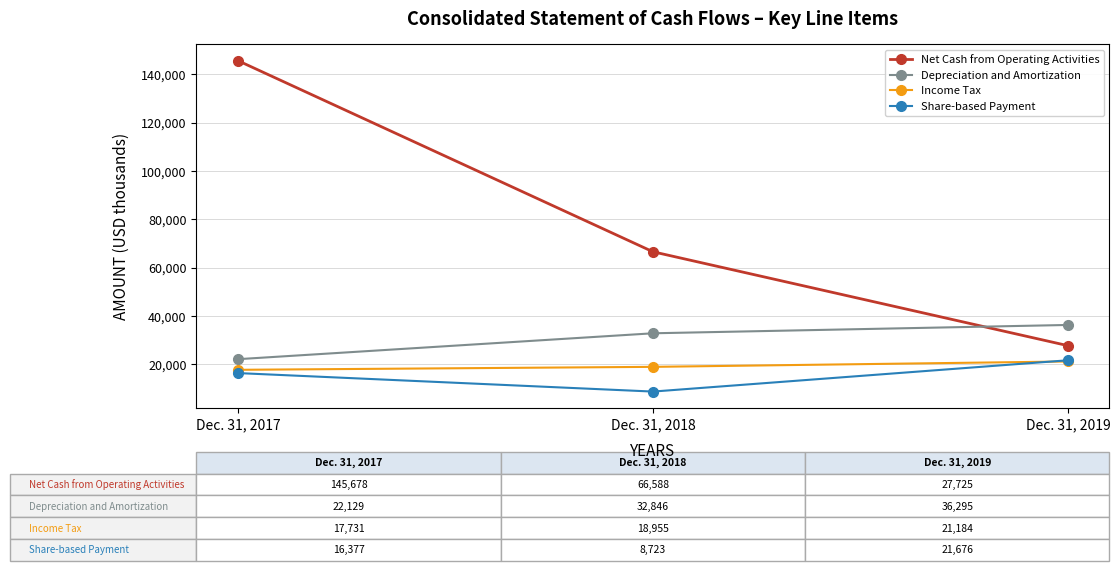

What is the sum of all Share-based Payment values?

46776